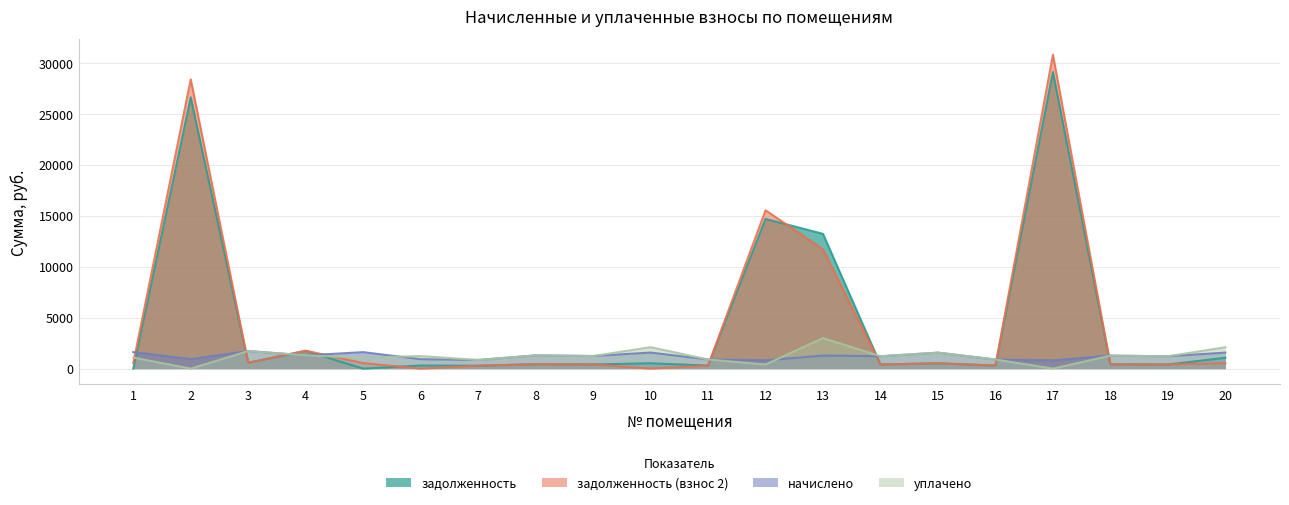

How many lines are shown in the chart?

4